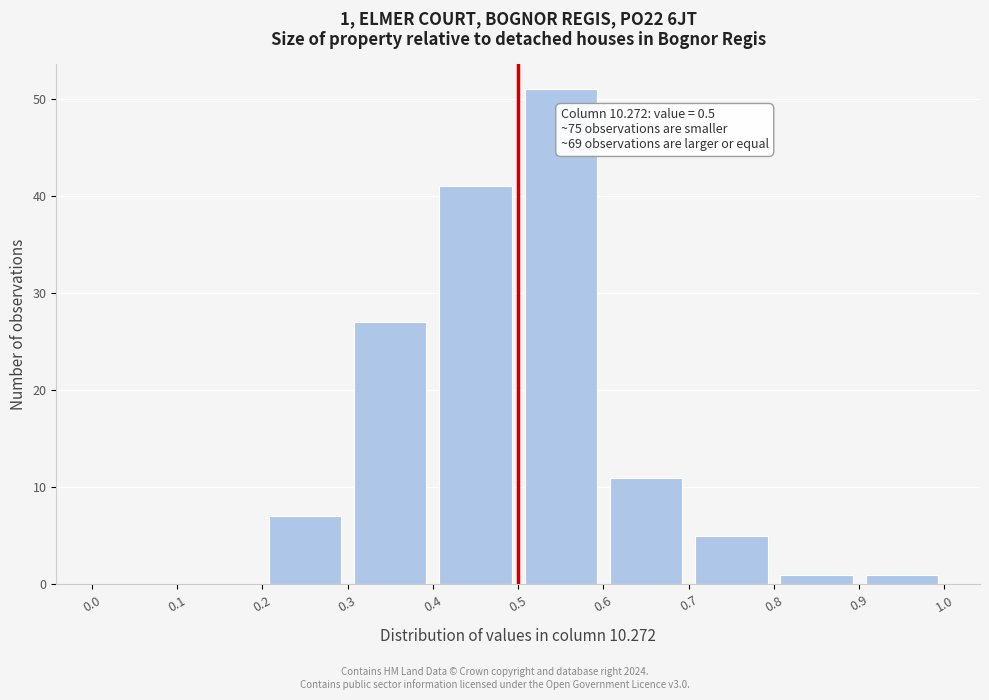

Which range on the x-axis has the tallest bar?

0.5 to 0.6